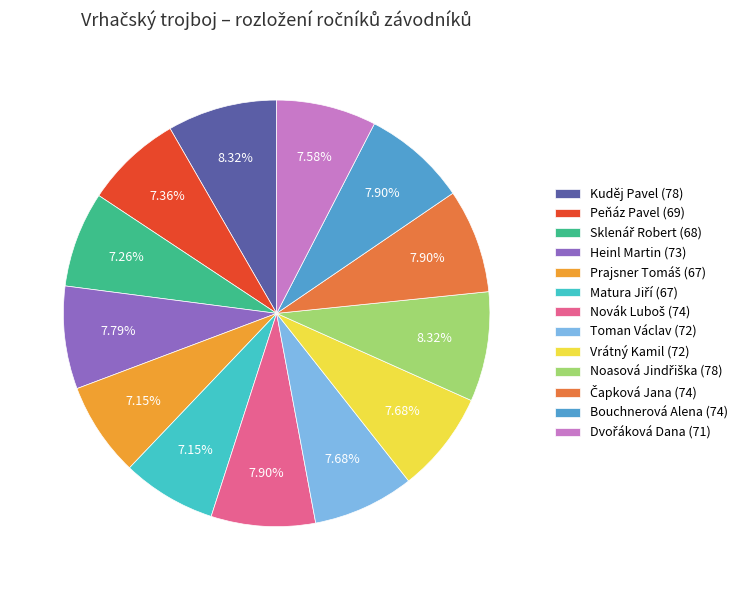

Is there a majority slice in this chart?

No